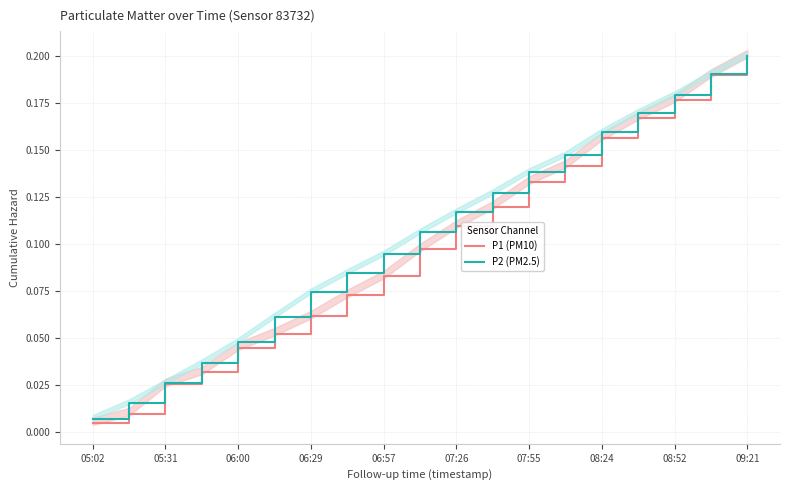

Reading right to left, list all the values displayed in this chart.

P1 (PM10): 0.2	0.2	0.2	0.2	0.2	0.1	0.1	0.1	0.1	0.1	0.1	0.1	0.1	0.1	0.0	0.0	0.0	0.0	0.0
P2 (PM2.5): 0.2	0.2	0.2	0.2	0.2	0.1	0.1	0.1	0.1	0.1	0.1	0.1	0.1	0.1	0.0	0.0	0.0	0.0	0.0